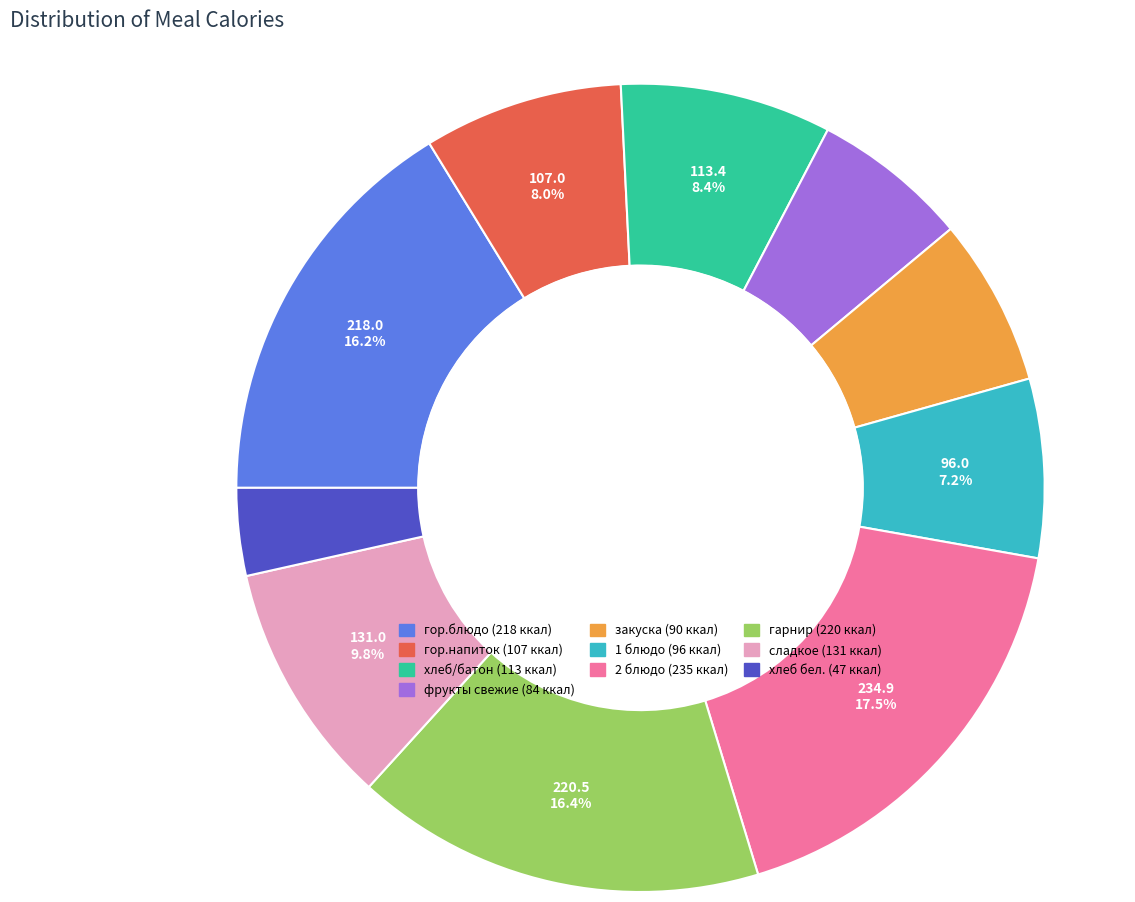

How many slices are in this pie chart?

10